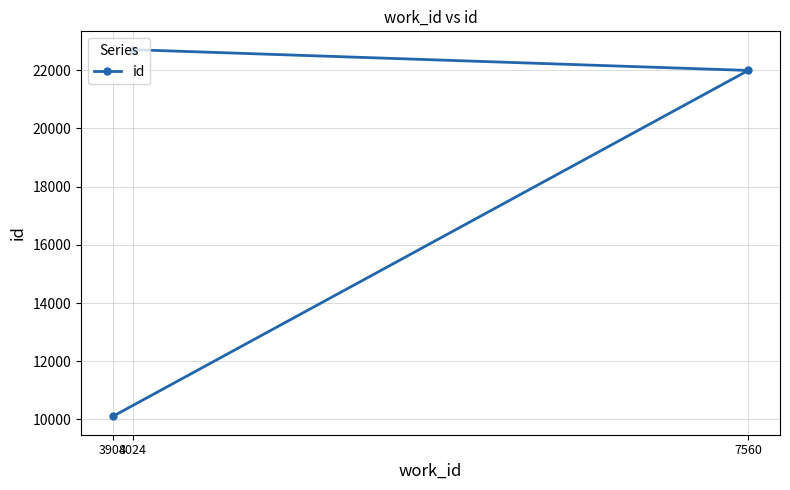

Where does the data first go above 21993?

4024